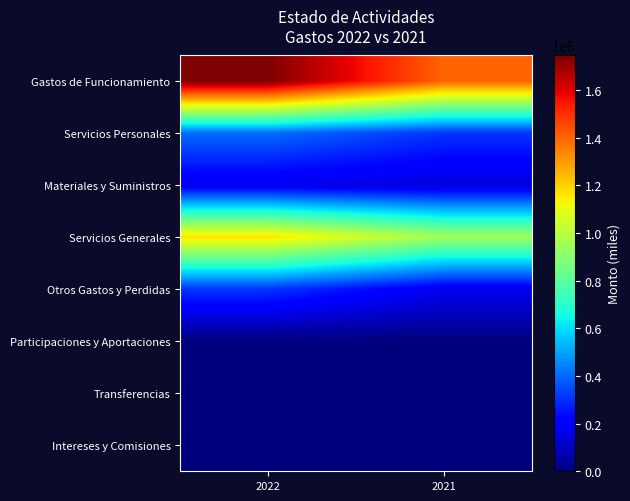

Reading left to right, extract all data points from this chart.

Gastos de Funcionamiento: 2022=1744805	2021=1401456
Servicios Personales: 2022=408397	2021=308881
Materiales y Suministros: 2022=167407	2021=139569
Servicios Generales: 2022=1169001	2021=953006
Otros Gastos y Perdidas: 2022=313592	2021=176308
Participaciones y Aportaciones: 2022=3300	2021=0
Transferencias: 2022=0	2021=0
Intereses y Comisiones: 2022=0	2021=0